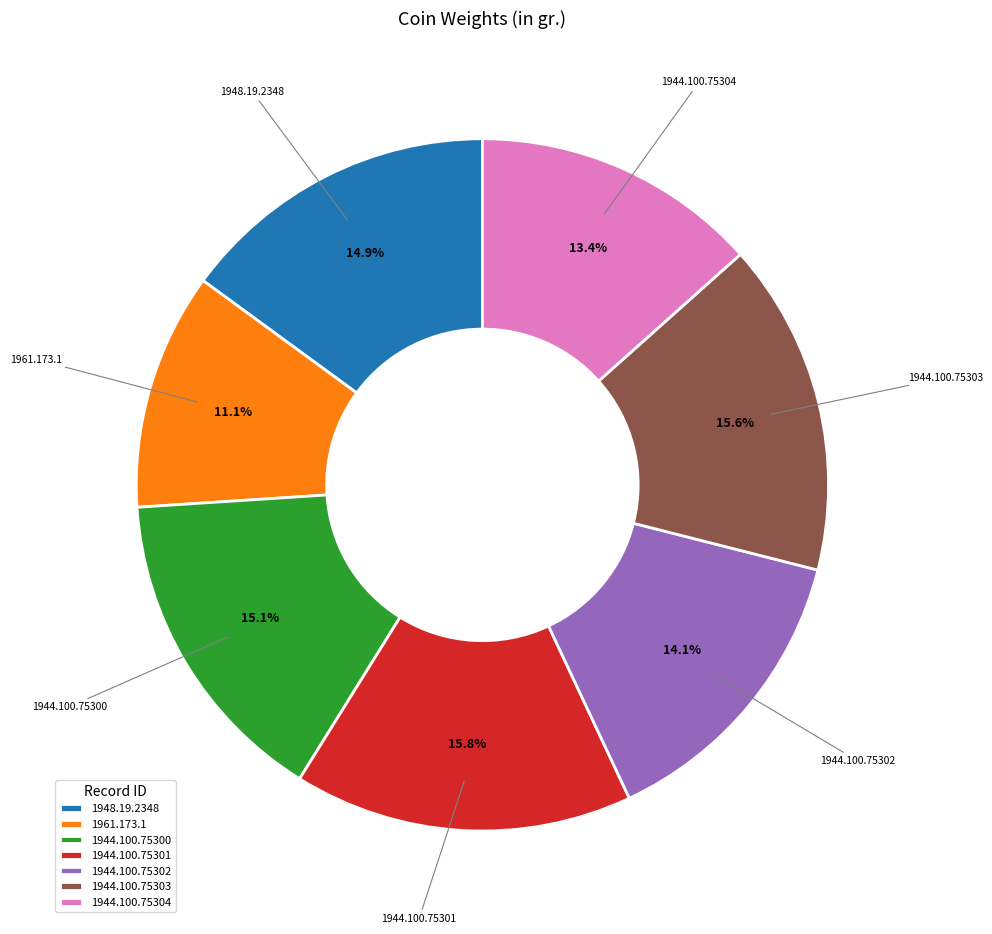

To the nearest percent, what is the average slice percentage?

14%